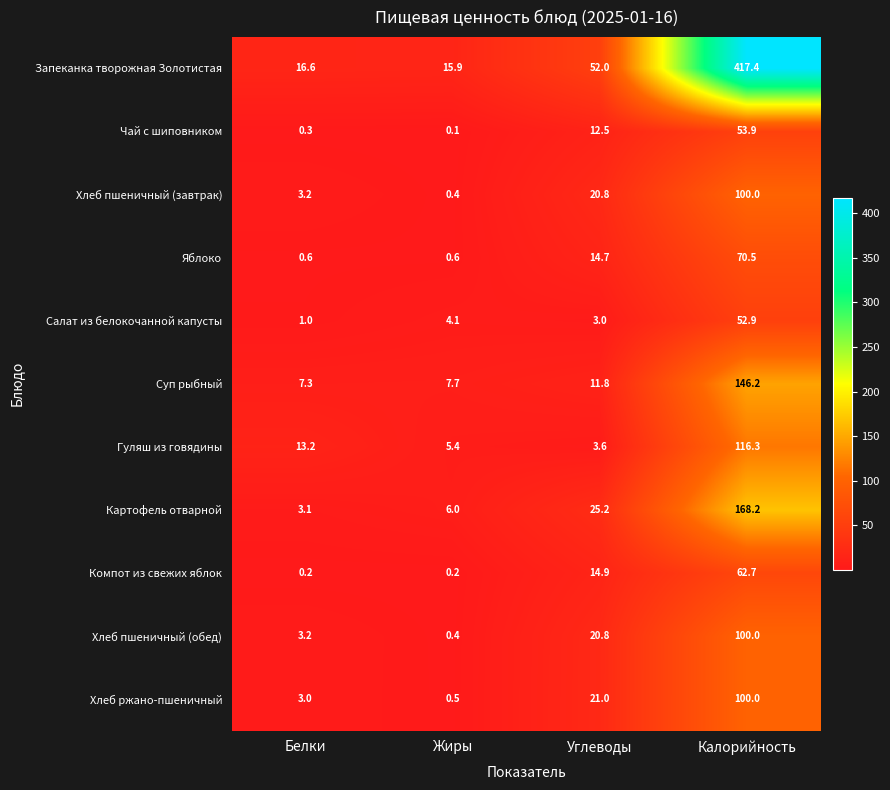

What is the minimum value for Хлеб ржано-пшеничный?

0.5